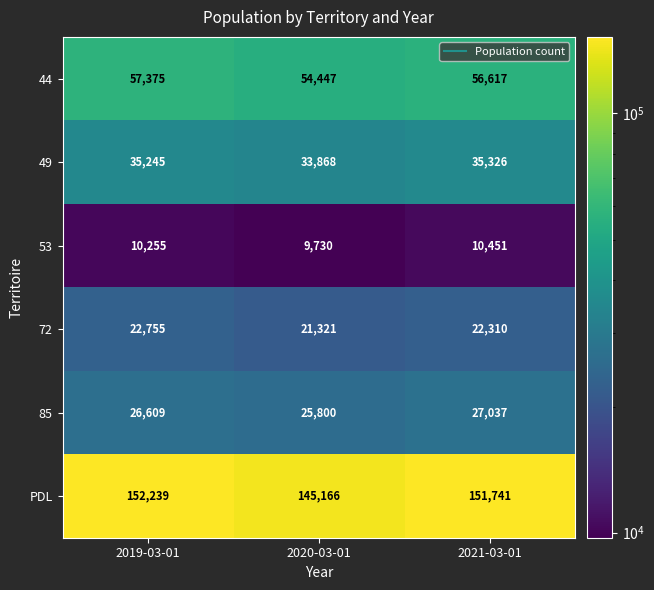

Which series changed the most between 2020-03-01 and 2021-03-01?

PDL